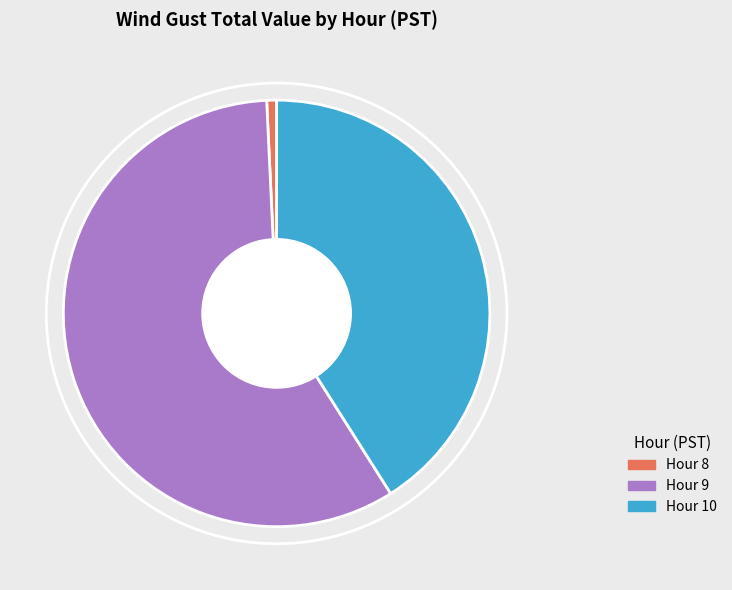

Is there a majority slice in this chart?

Yes